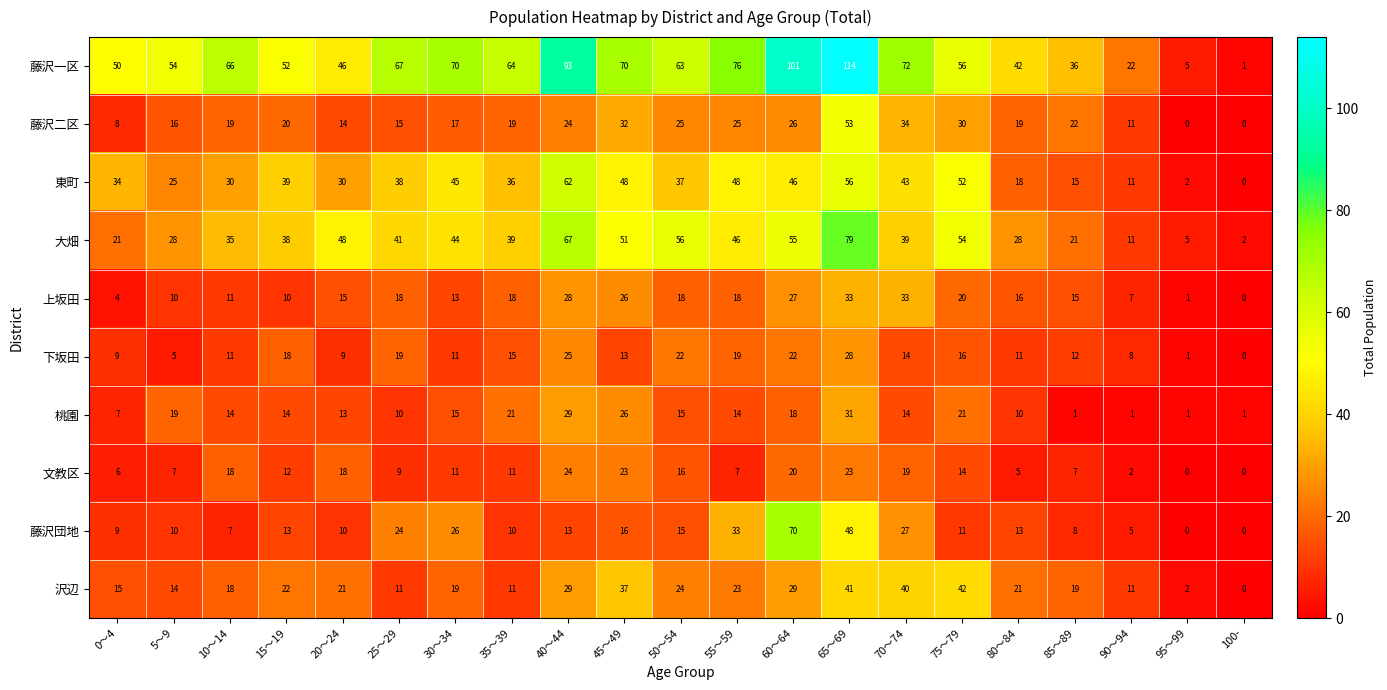

Which series has the largest range (max minus min)?

藤沢一区